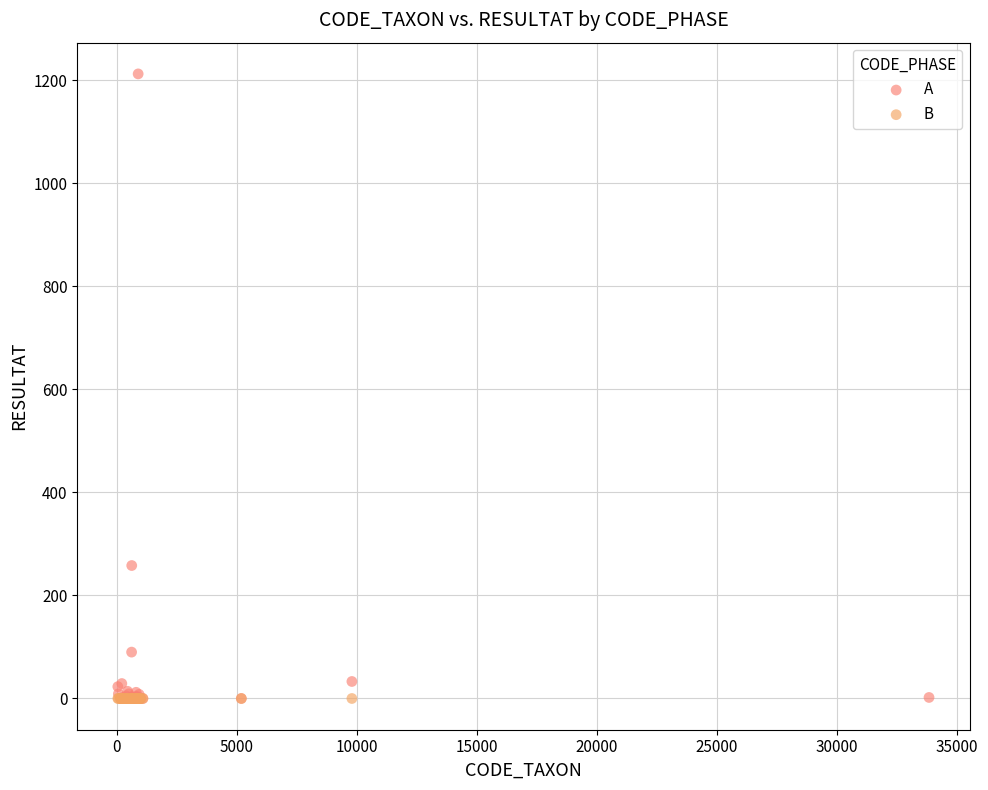

Which series reaches the maximum Y coordinate?

A